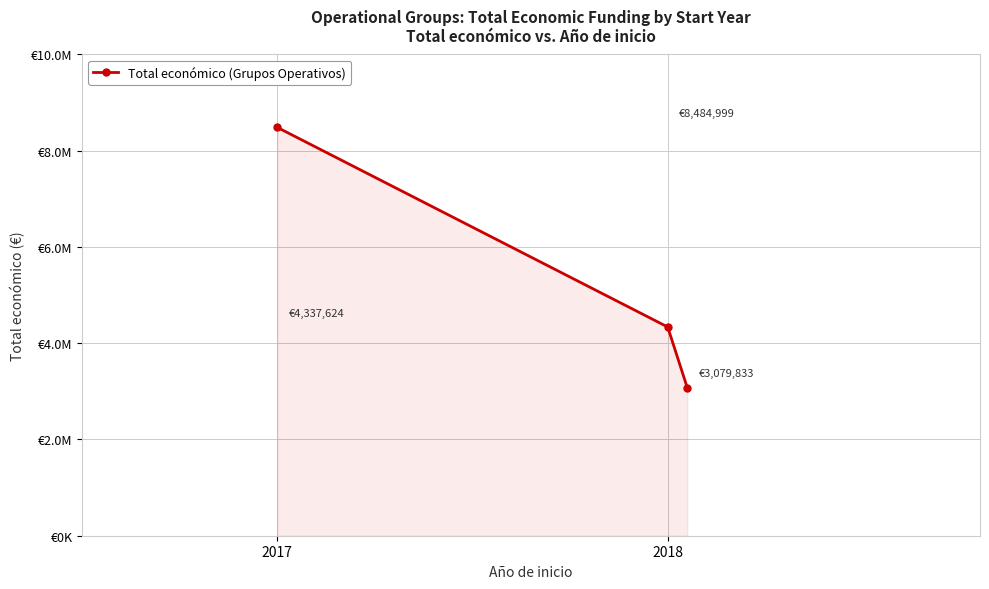

Count the values in the range 3079833 to 8484999.

3